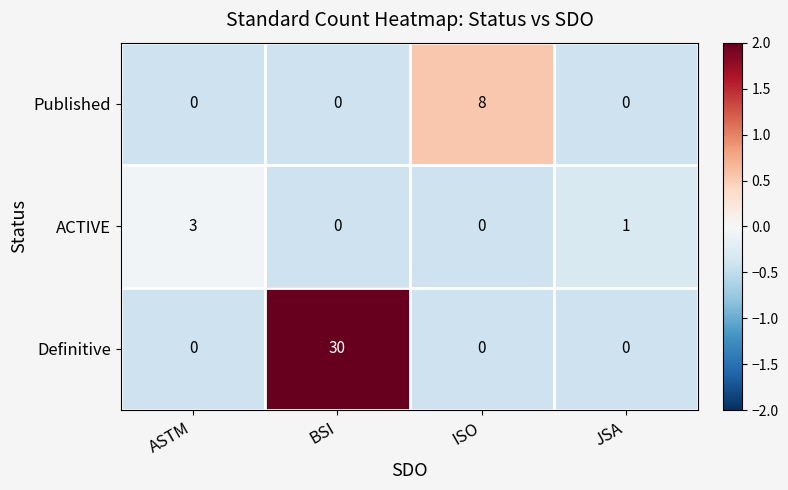

Reading left to right, extract all data points from this chart.

Published: 0	0	8	0
ACTIVE: 3	0	0	1
Definitive: 0	30	0	0